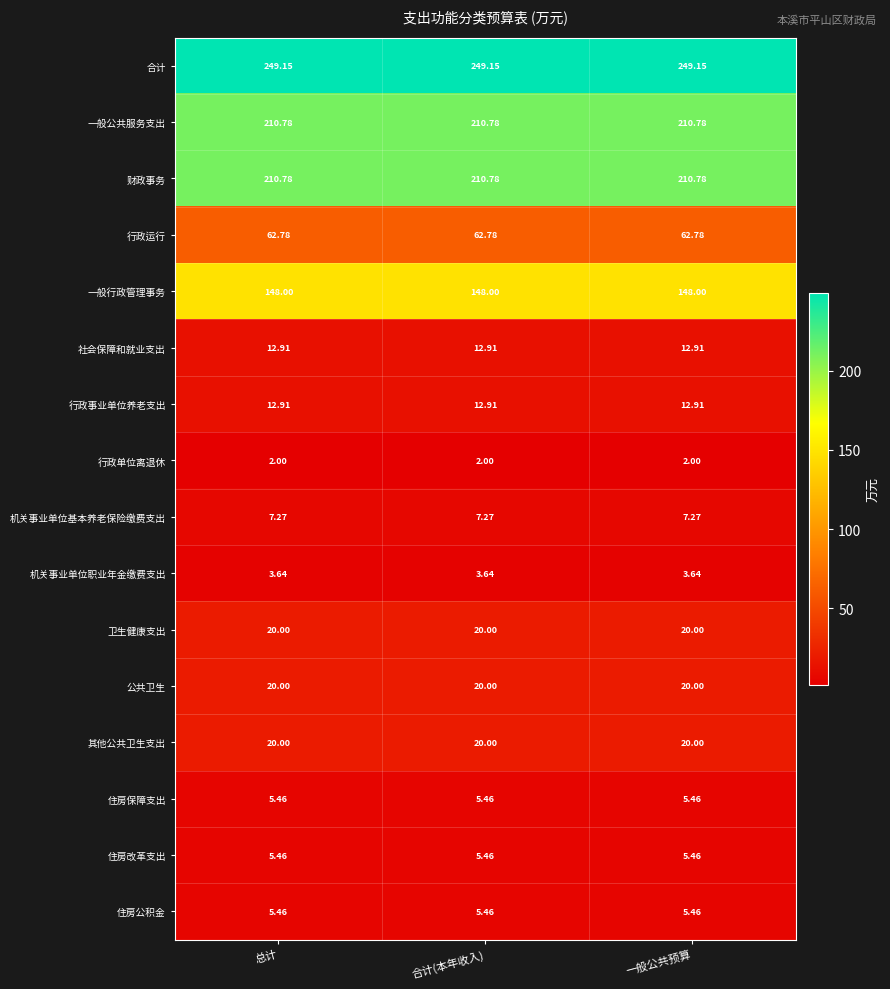

Is the value of 机关事业单位基本养老保险缴费支出 at 总计 greater than the value of 行政单位离退休 at 一般公共预算?

Yes